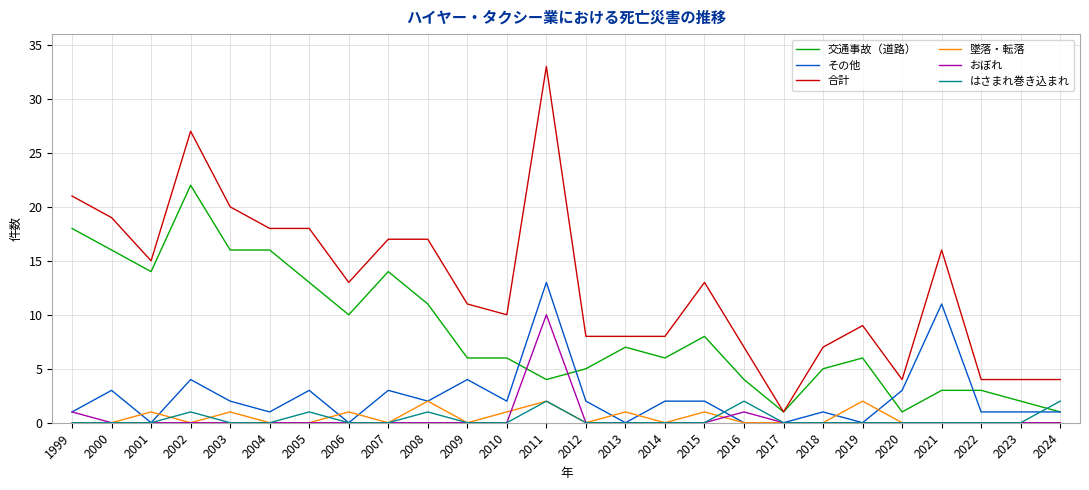

True or false: 墜落・転落 and 交通事故（道路） cross at least once.

False